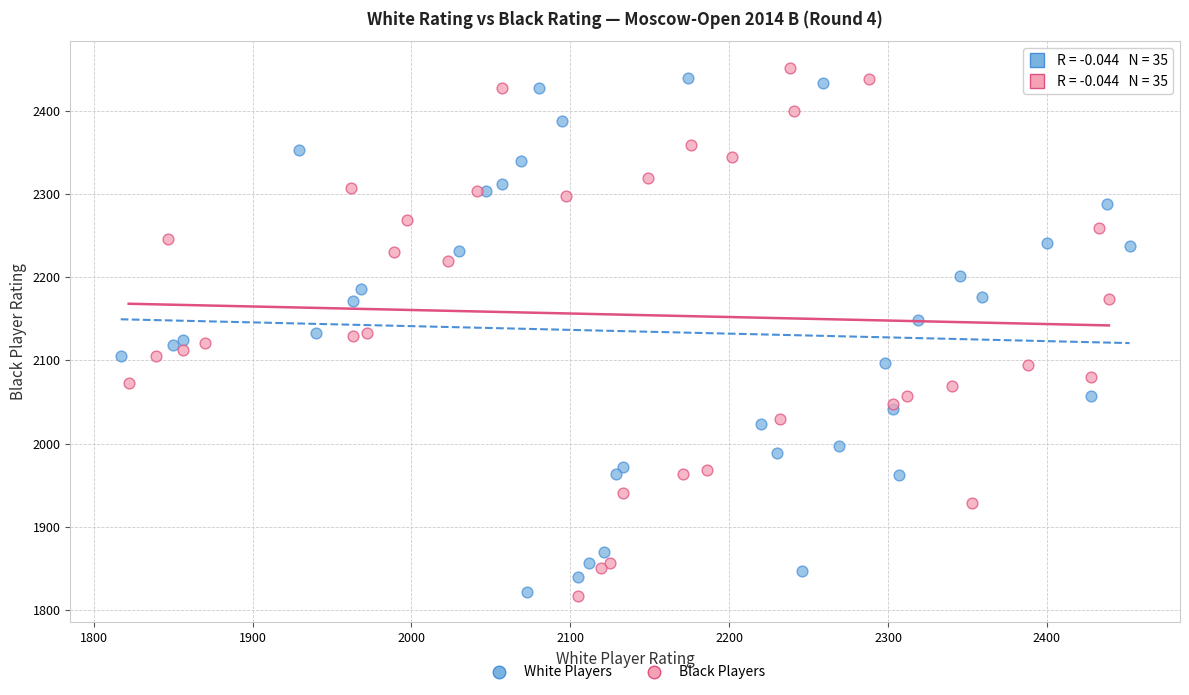

Which series has the widest spread of Y values?

Black Players